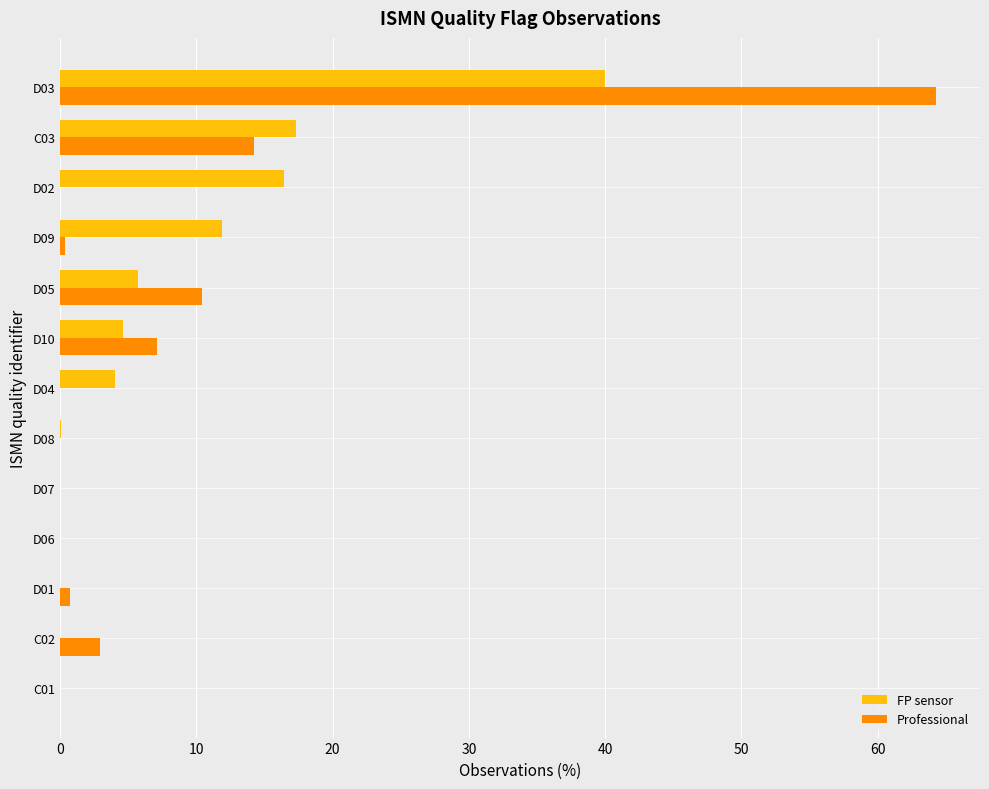

What is the sum of the FP sensor values at D05 and D10?

10.3